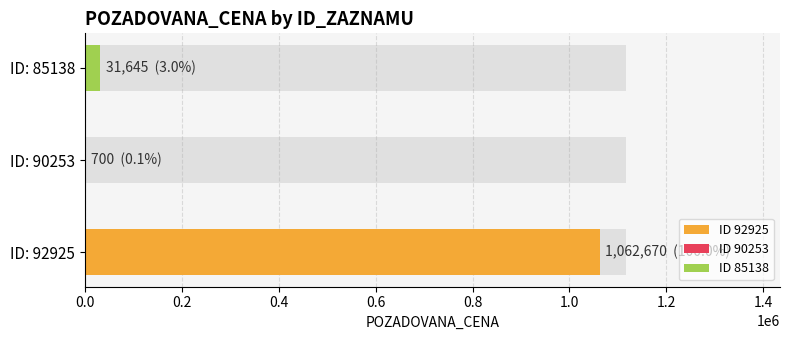

Rank the categories by value from highest to lowest.

92925, 85138, 90253